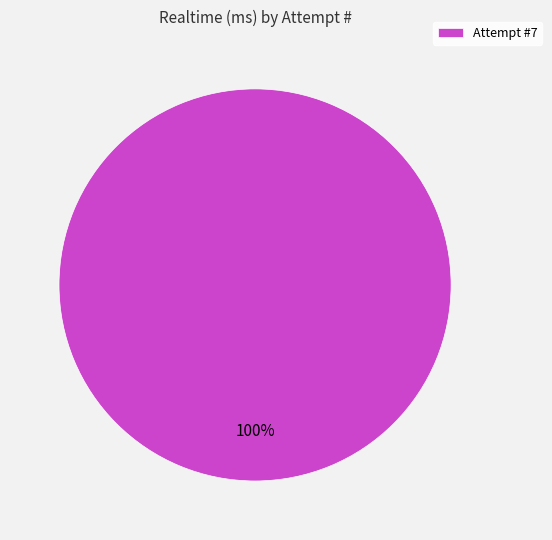

To the nearest percent, what percentage of the pie is Attempt #7?

100%